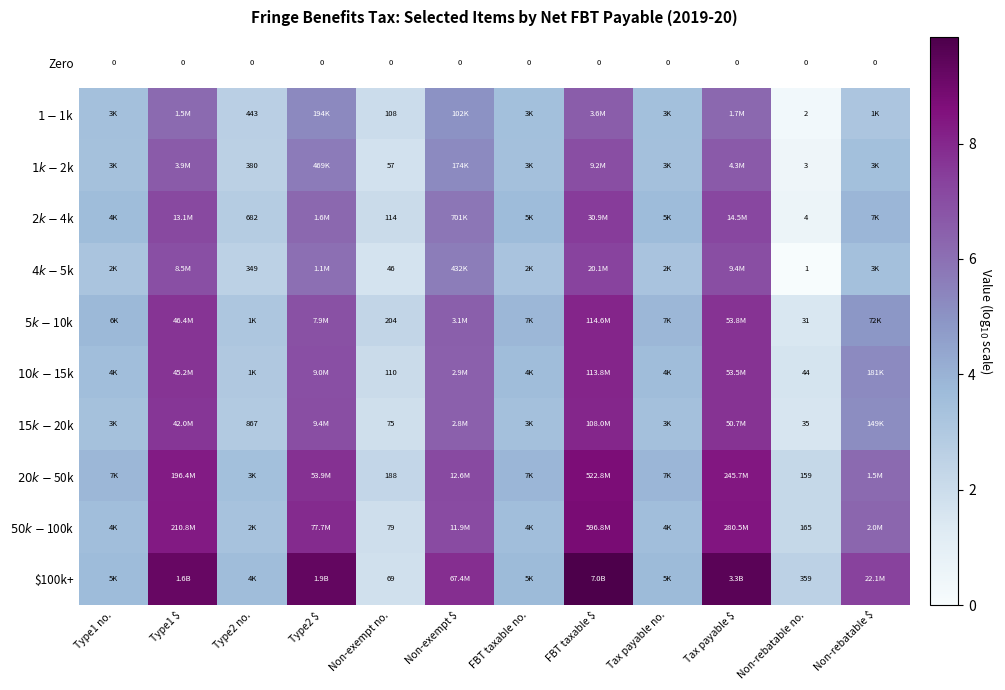

What is the difference between the second highest and second lowest values in the $5k-$10k series?

5.4